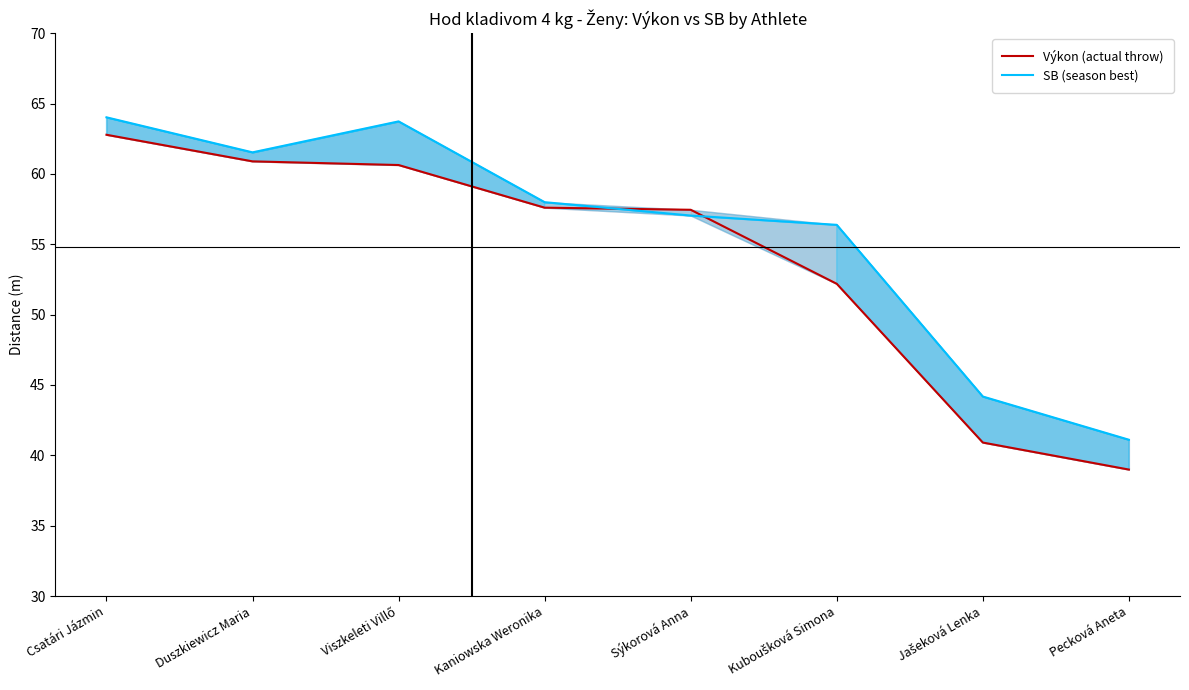

How many data points does each series have?

8